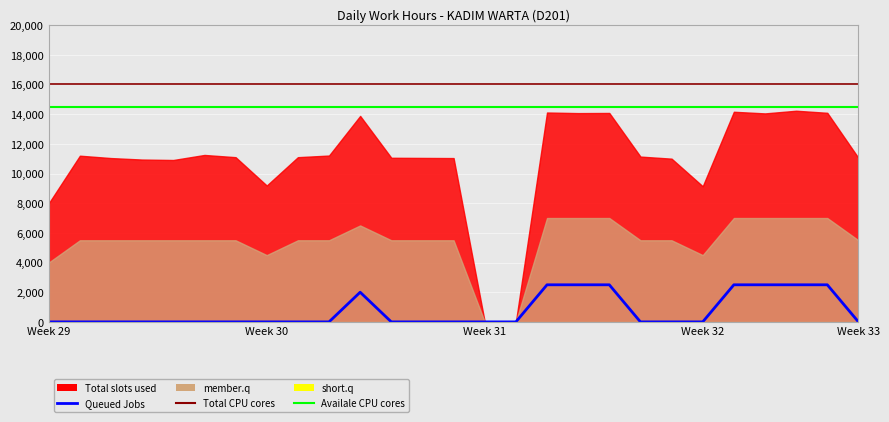

What is the greatest value displayed?

16000